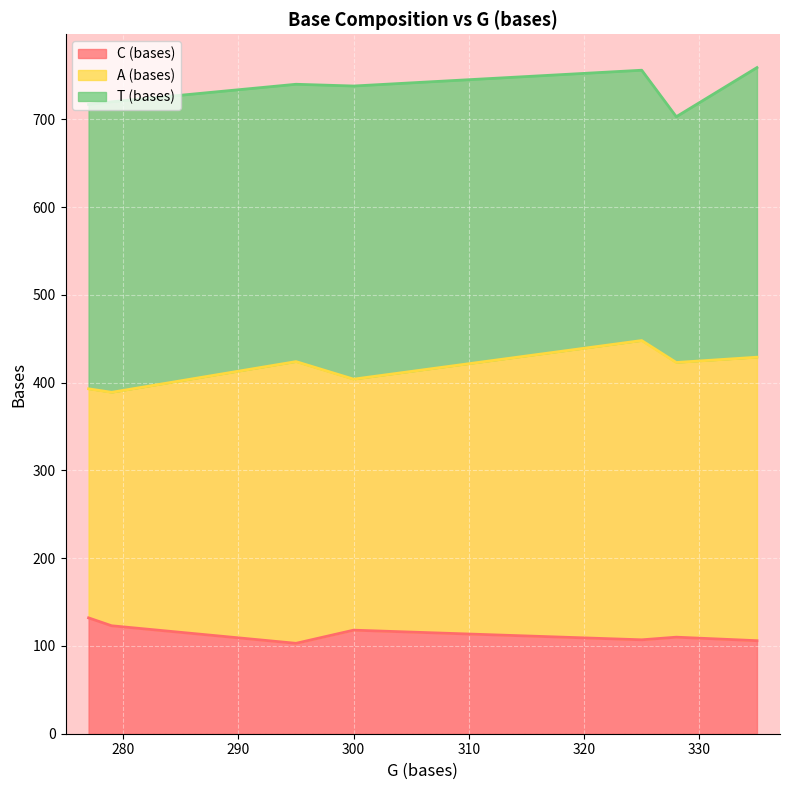

At which category does C (bases) reach its first local peak?

300